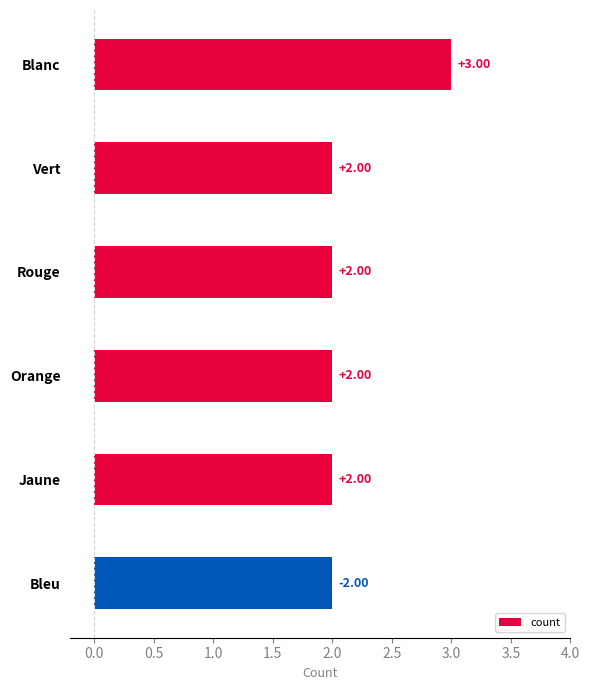

What is the label of the 5th bar from the top?

Jaune